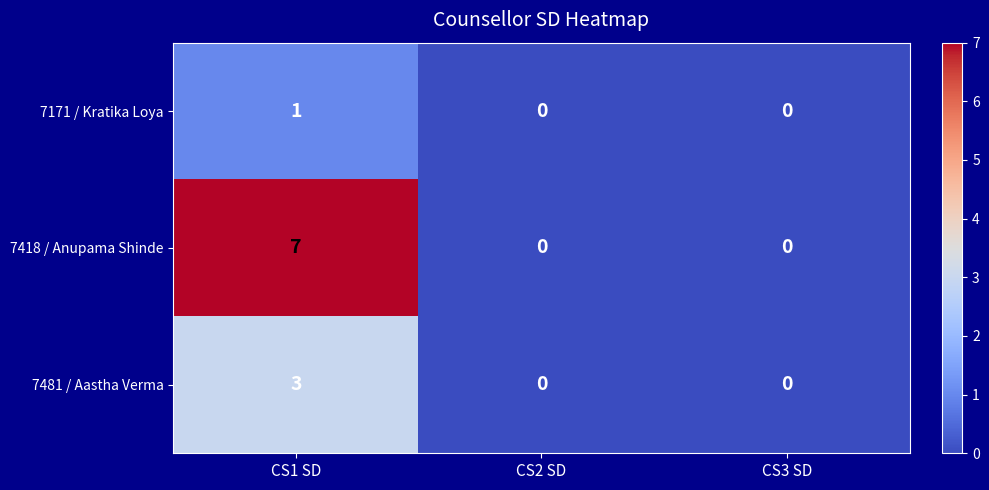

What is the greatest value displayed?

7